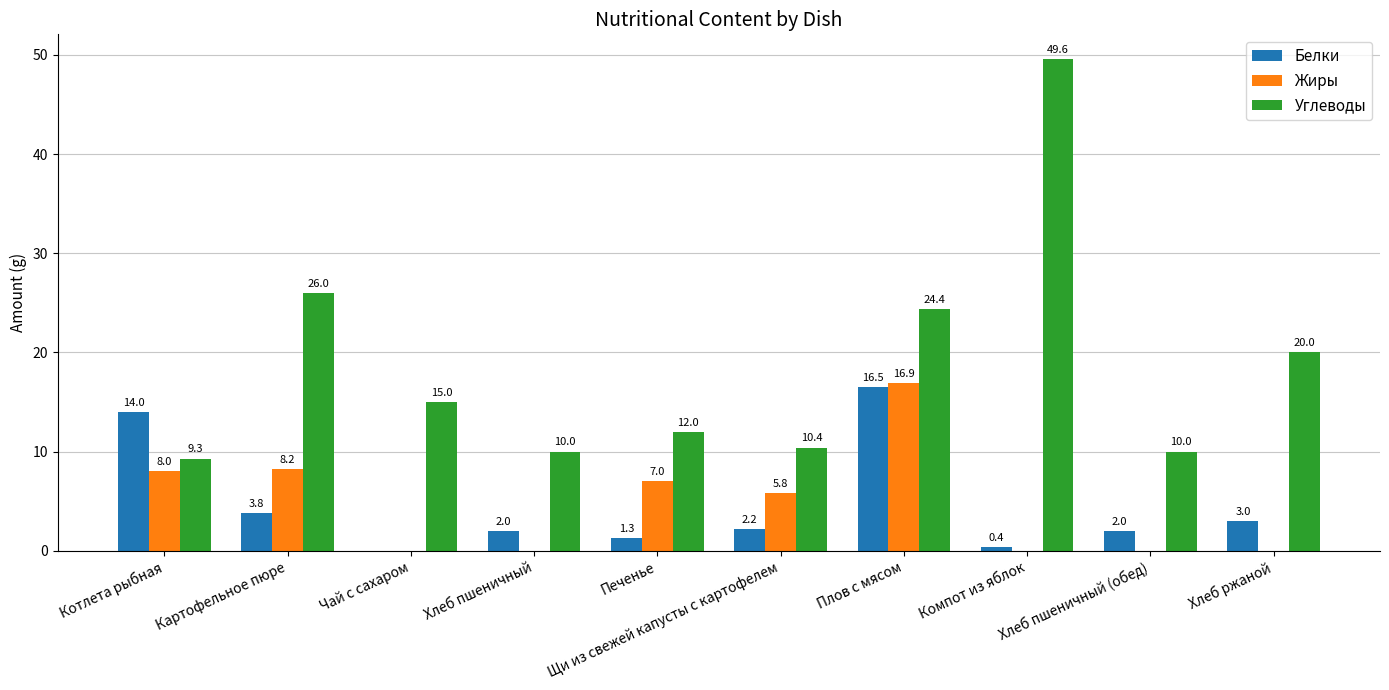

The value of Жиры at Хлеб ржаной is 0.0. True or false?

True